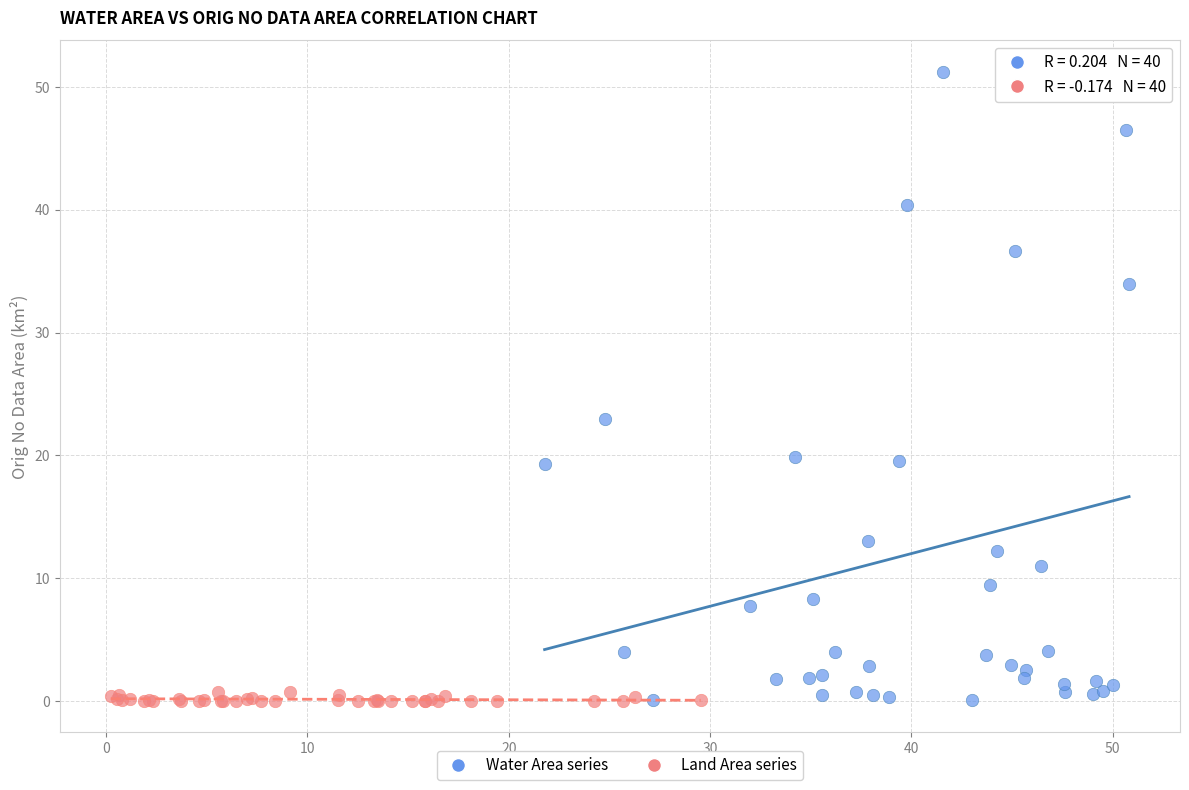

What are all the series names shown in the legend?

Water Area series, Land Area series